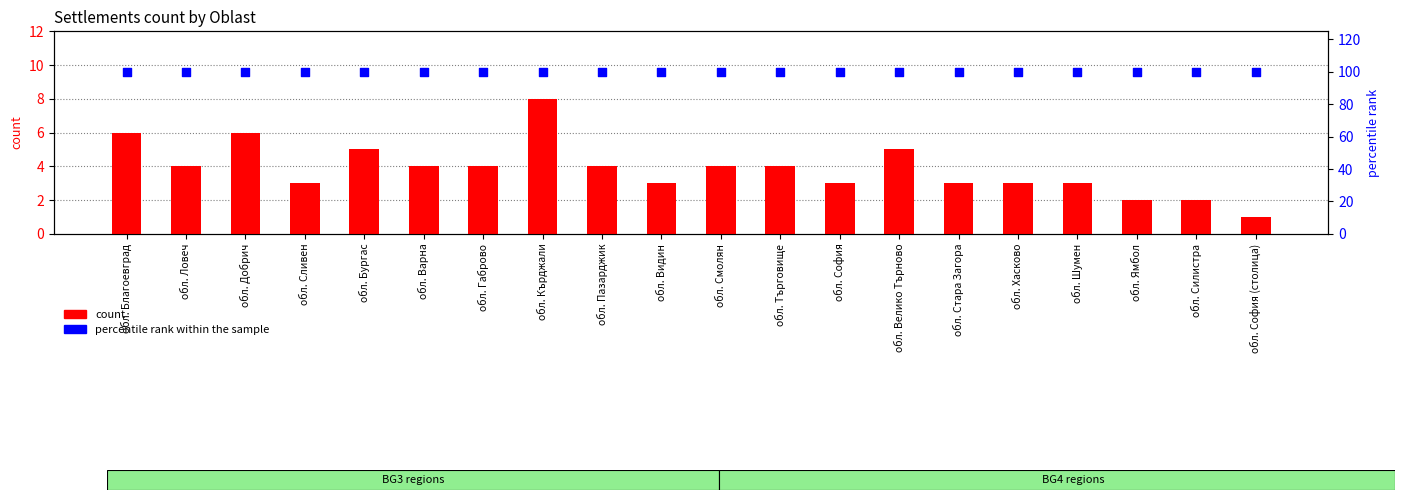

What are all the series names shown in the legend?

count, percentile rank within the sample